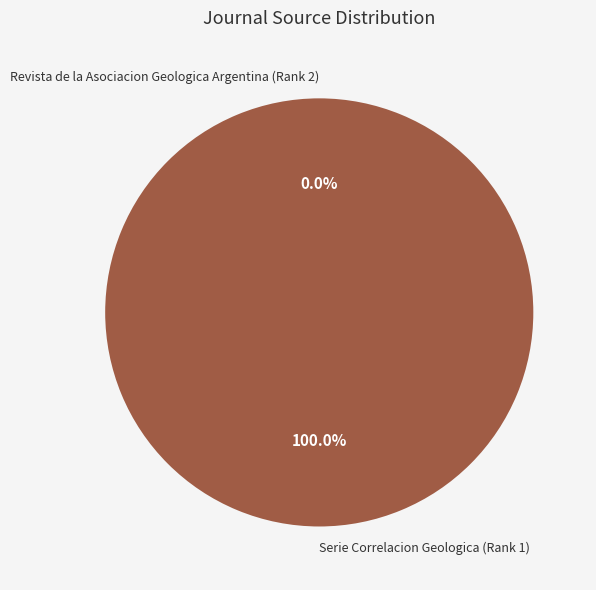

Which category has the biggest portion of the pie?

Serie Correlacion Geologica (Rank 1)